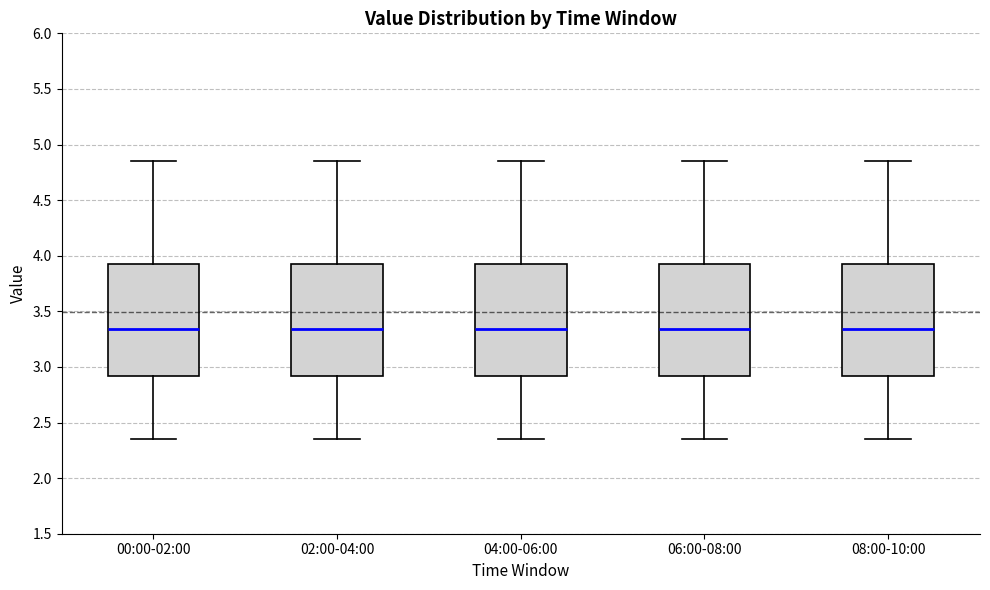

Where does the lower whisker of the box for 06:00-08:00 end on the y-axis? The values are not printed on the chart, so give them approximately, as read against the axis.

2.35